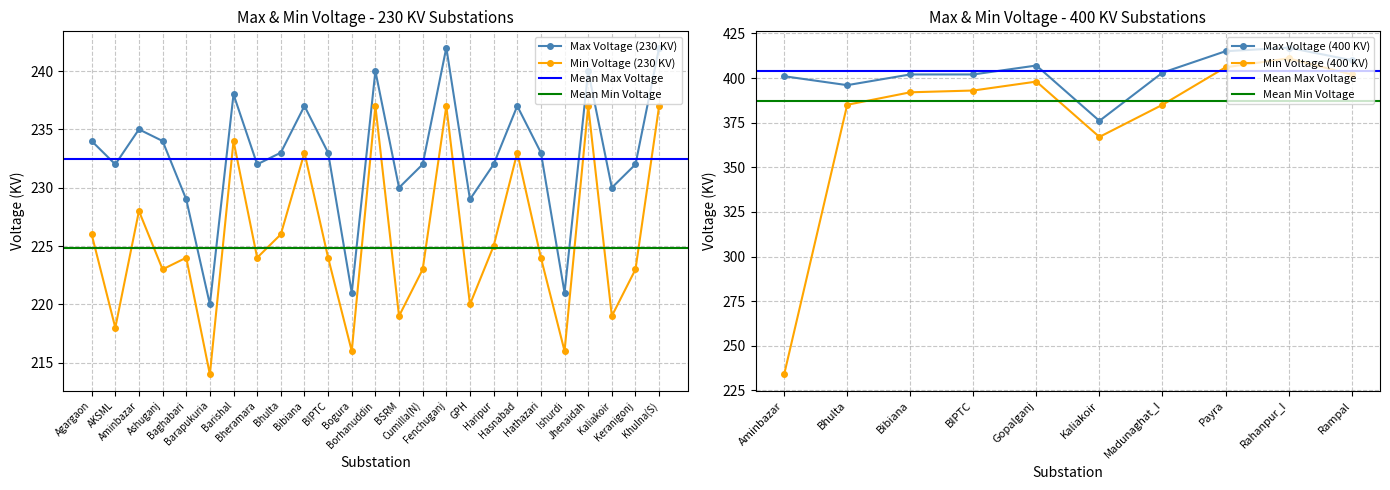

True or false: Max Voltage (230 KV) and Min Voltage (230 KV) cross at least once.

False